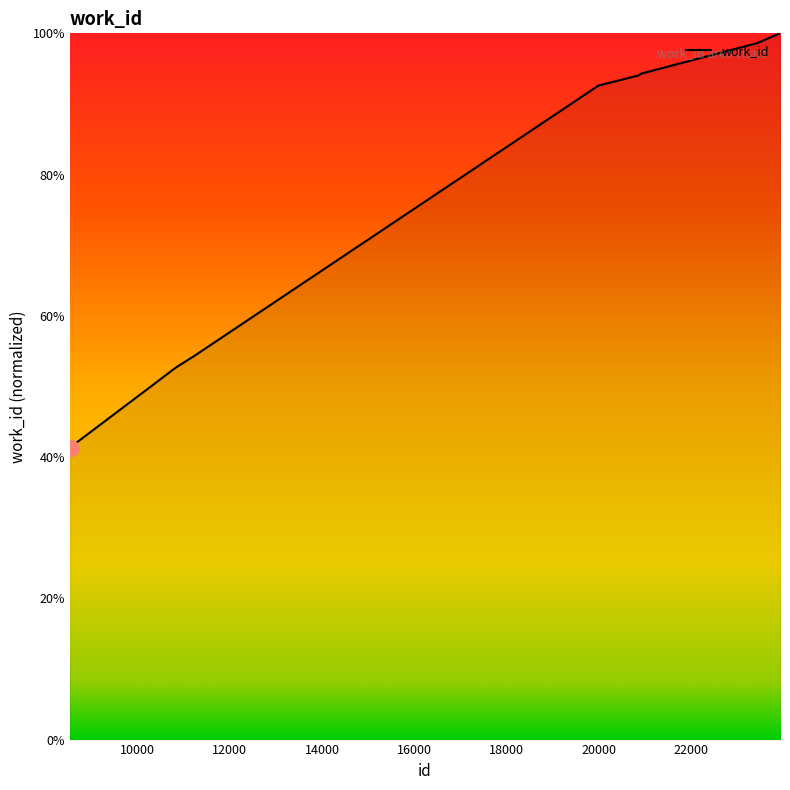

What is the difference between the maximum and minimum values?

58.7